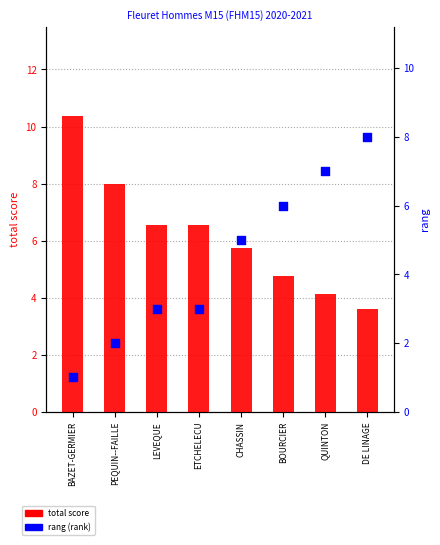

At which category is the sum across all series the highest?

DE LINAGE